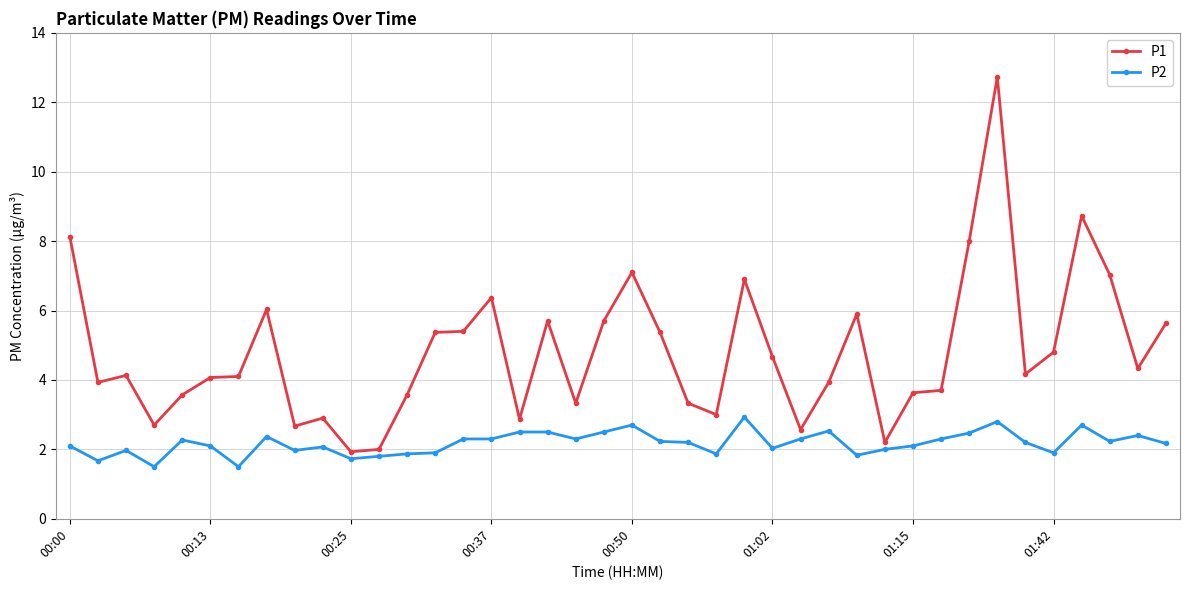

True or false: P2 has more than 1 points higher than both neighbors.

True